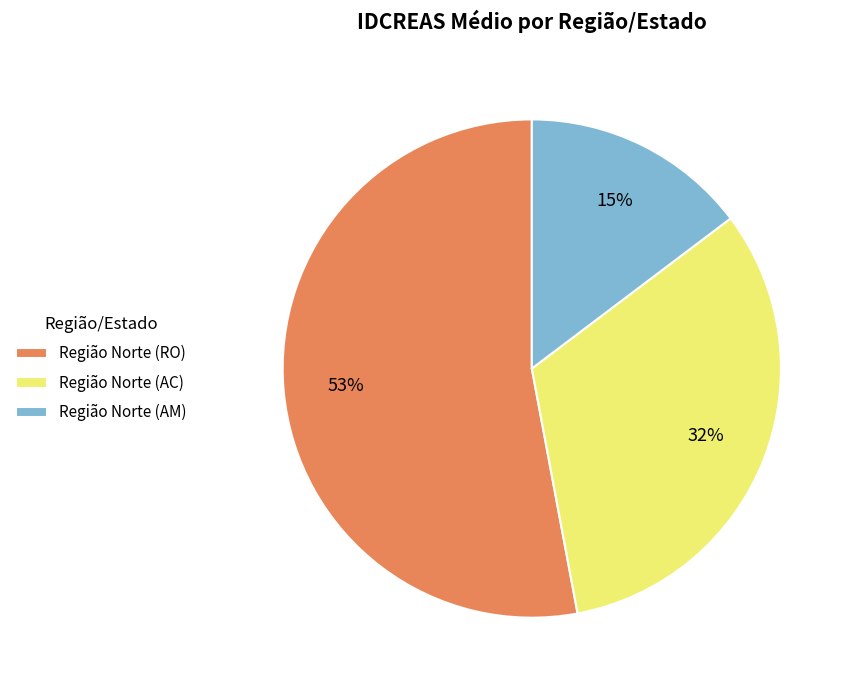

To the nearest percent, what is the combined percentage of Região Norte (AC) and Região Norte (AM)?

47%